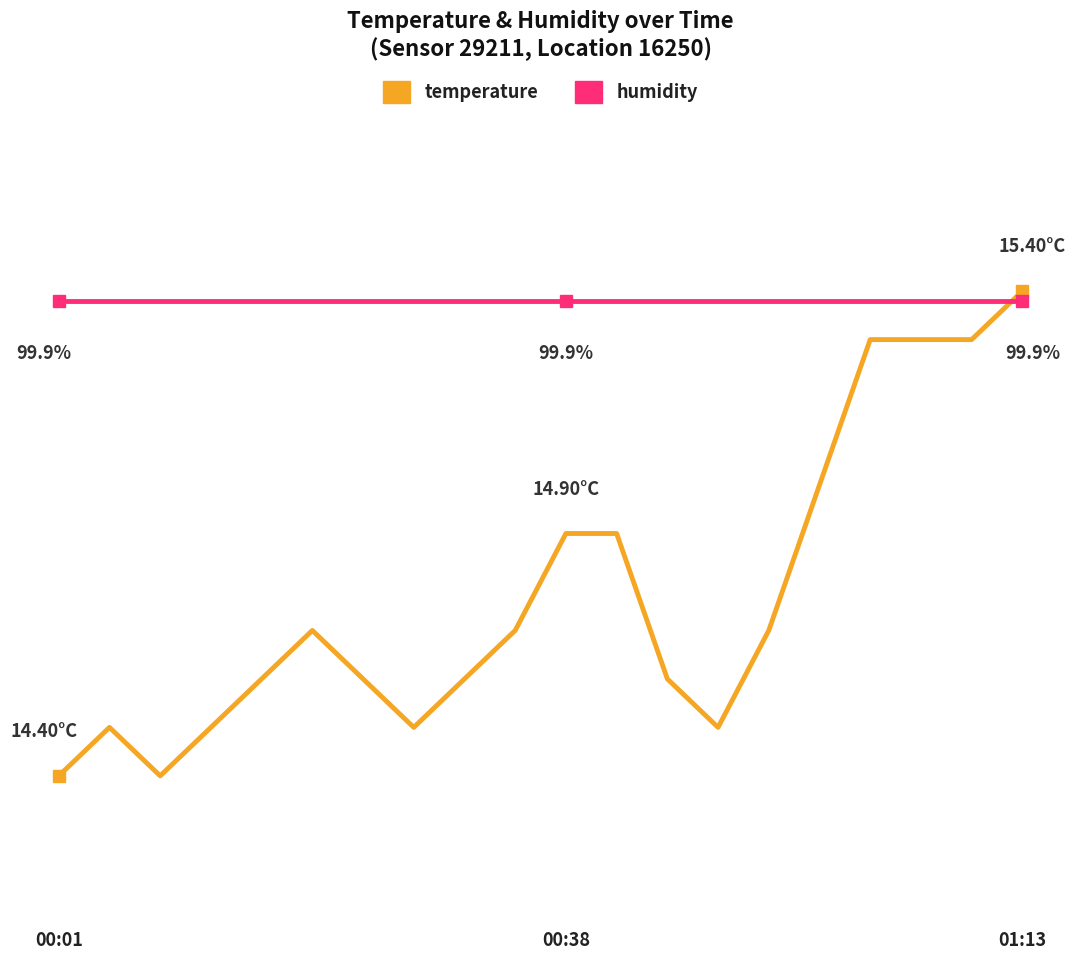

What are all the series names shown in the legend?

temperature, humidity